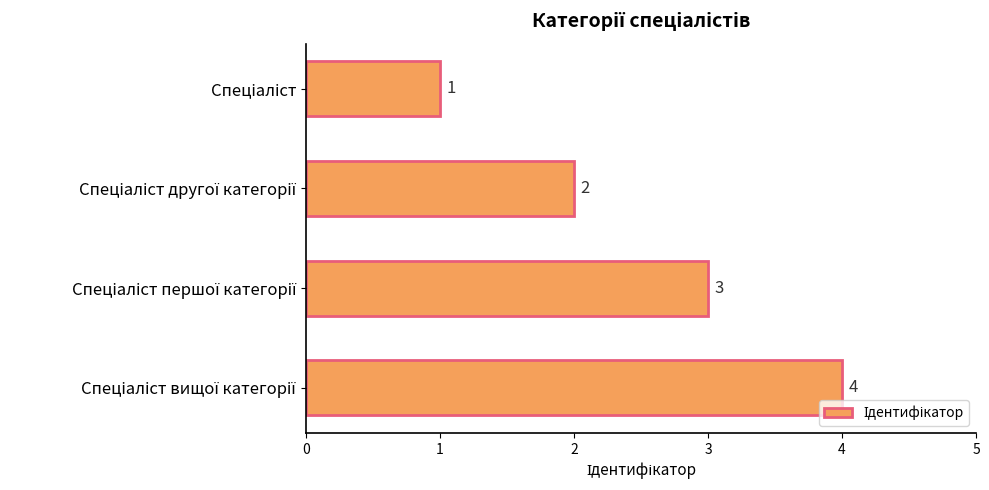

How many values are between 2 and 4?

3